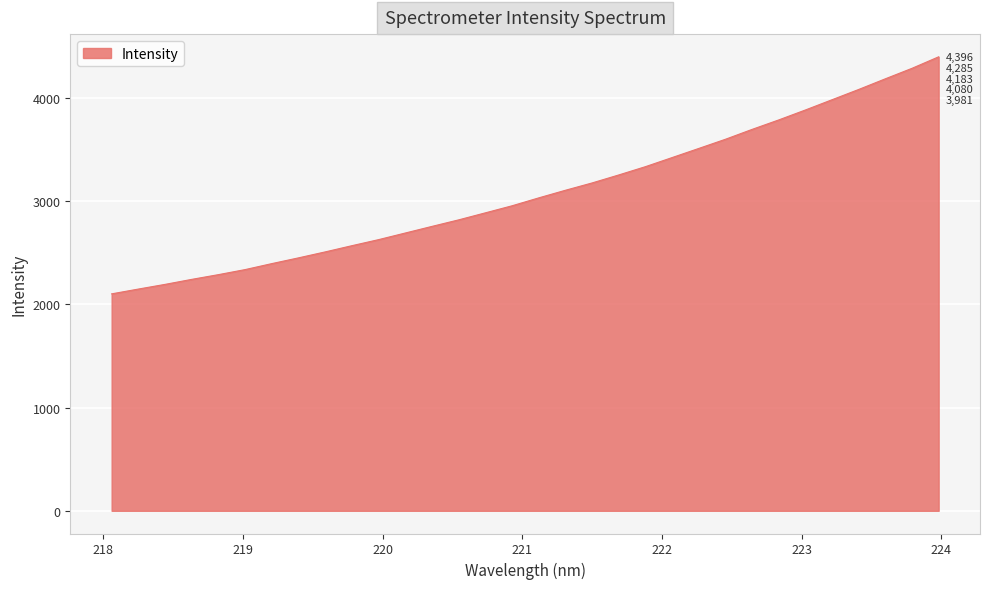

What is the difference between the maximum and minimum values?

2295.3